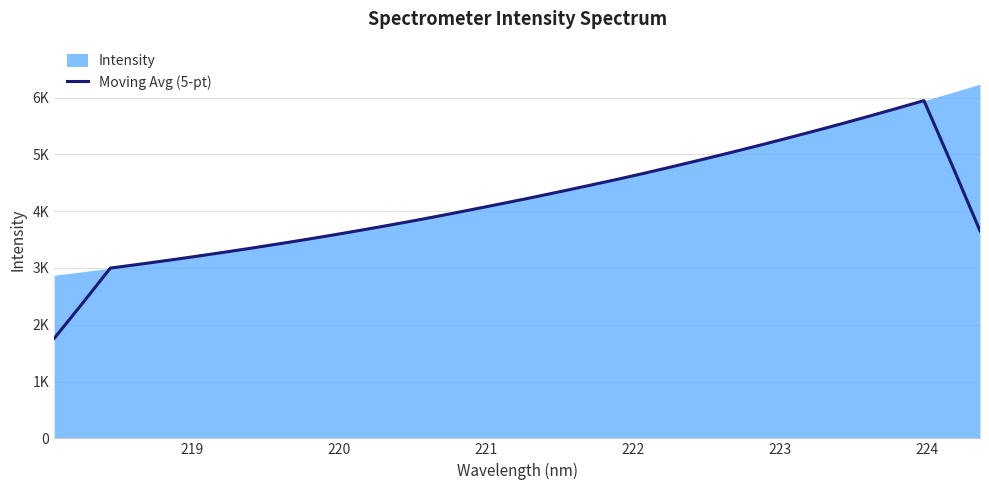

True or false: the data shows 4833.1 at 225.

False